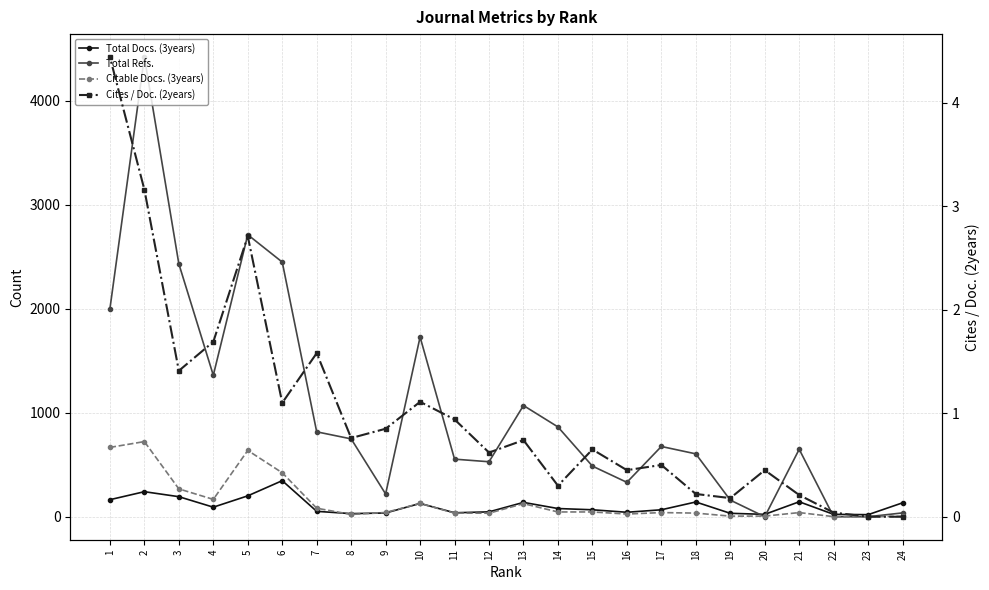

What is the maximum value for Total Docs. (3years)?

347.0